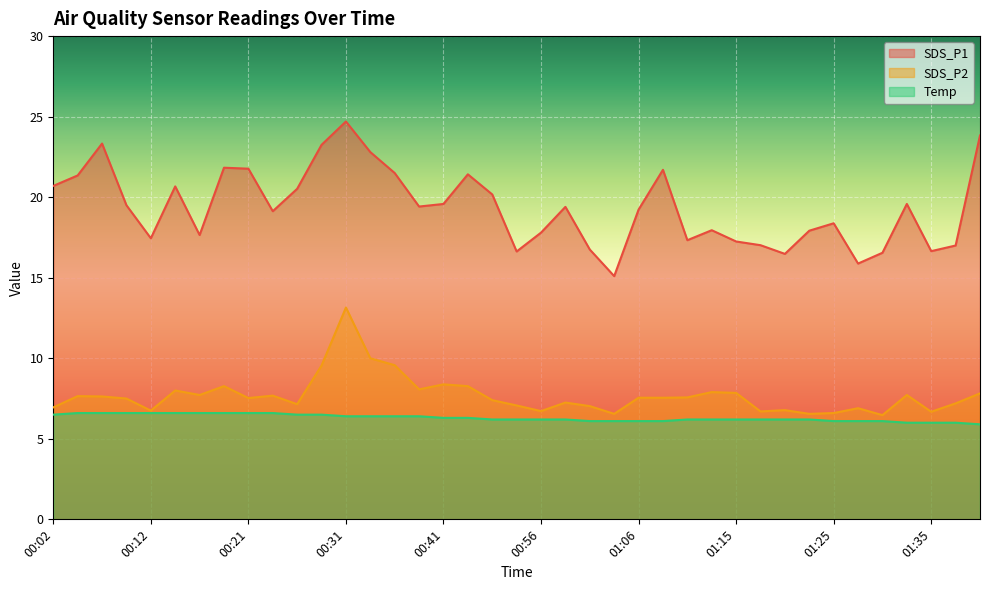

What is the difference between the maximum and minimum values in the SDS_P1 series?

9.6